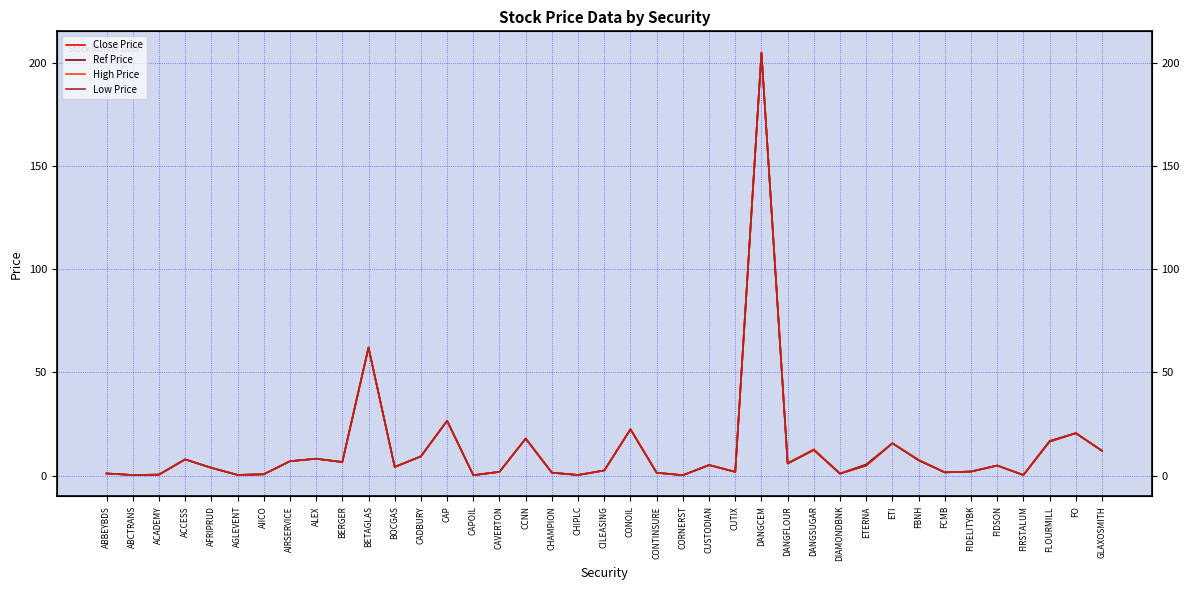

Reading left to right, list all the values displayed in this chart.

Close Price: 1.1	0.3	0.5	7.9	3.8	0.4	0.7	7.0	8.2	6.6	62.1	4.2	9.3	26.6	0.2	1.9	18.0	1.4	0.3	2.5	22.5	1.4	0.2	5.2	1.8	205.0	6.0	12.4	0.9	5.0	15.7	7.5	1.6	2.0	4.9	0.3	16.5	20.6	12.1
Ref Price: 1.1	0.3	0.5	7.8	3.8	0.4	0.7	7.0	8.2	6.6	62.1	4.2	9.3	26.6	0.2	1.9	17.9	1.4	0.3	2.5	22.5	1.4	0.2	5.2	1.8	205.0	6.1	12.6	1.1	5.5	15.7	7.5	1.6	2.0	4.9	0.3	16.9	20.6	12.1
High Price: 1.1	0.3	0.5	7.9	3.8	0.4	0.7	7.0	8.2	6.6	62.1	4.2	9.3	26.6	0.2	1.9	18.0	1.4	0.3	2.5	22.5	1.4	0.2	5.2	1.8	205.1	6.0	12.8	1.0	5.0	15.7	7.8	1.6	2.0	4.9	0.3	16.5	20.6	12.1
Low Price: 1.1	0.3	0.5	7.9	3.8	0.4	0.7	7.0	8.2	6.6	62.1	4.2	9.3	26.6	0.2	1.9	18.0	1.4	0.3	2.5	22.5	1.4	0.2	5.2	1.8	205.0	5.8	12.4	0.9	5.0	15.7	7.5	1.6	2.0	4.9	0.3	16.5	20.6	12.1